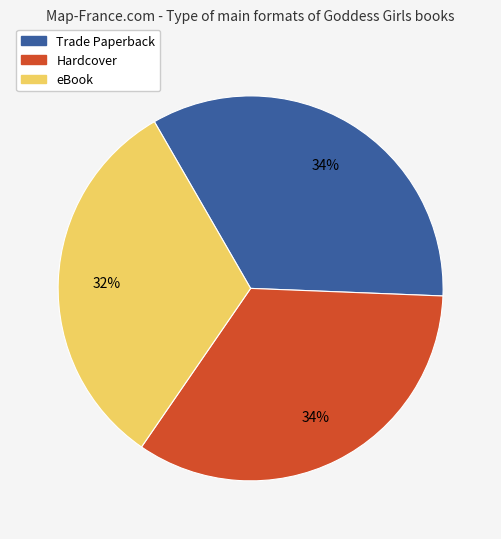

Is there any slice that represents more than half of the pie?

No